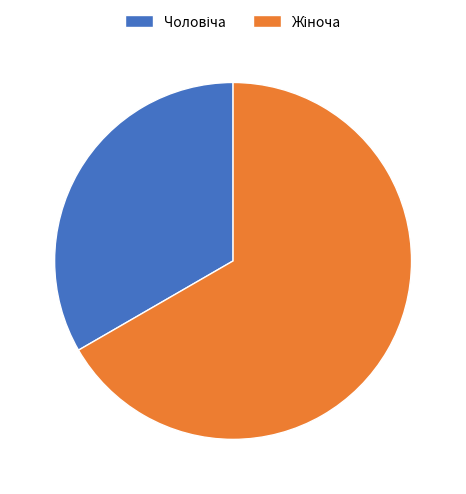

Is there any slice that represents more than half of the pie?

Yes